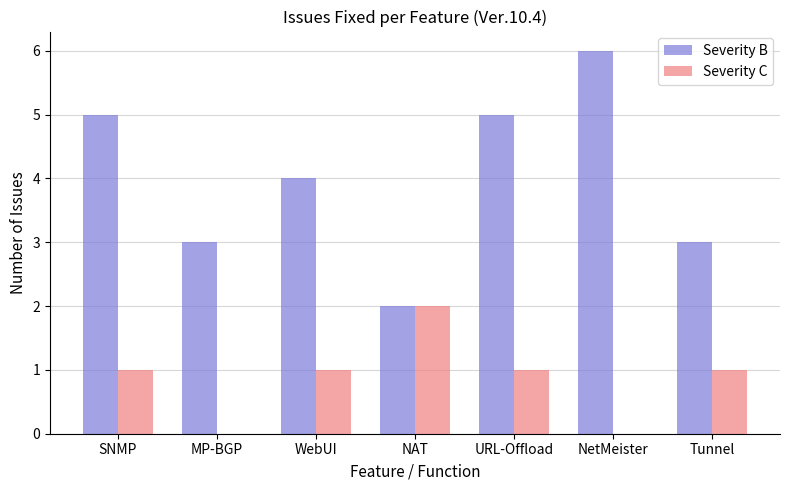

Reading left to right, transcribe all the data shown in this chart.

Severity B: SNMP=5	MP-BGP=3	WebUI=4	NAT=2	URL-Offload=5	NetMeister=6	Tunnel=3
Severity C: SNMP=1	MP-BGP=0	WebUI=1	NAT=2	URL-Offload=1	NetMeister=0	Tunnel=1